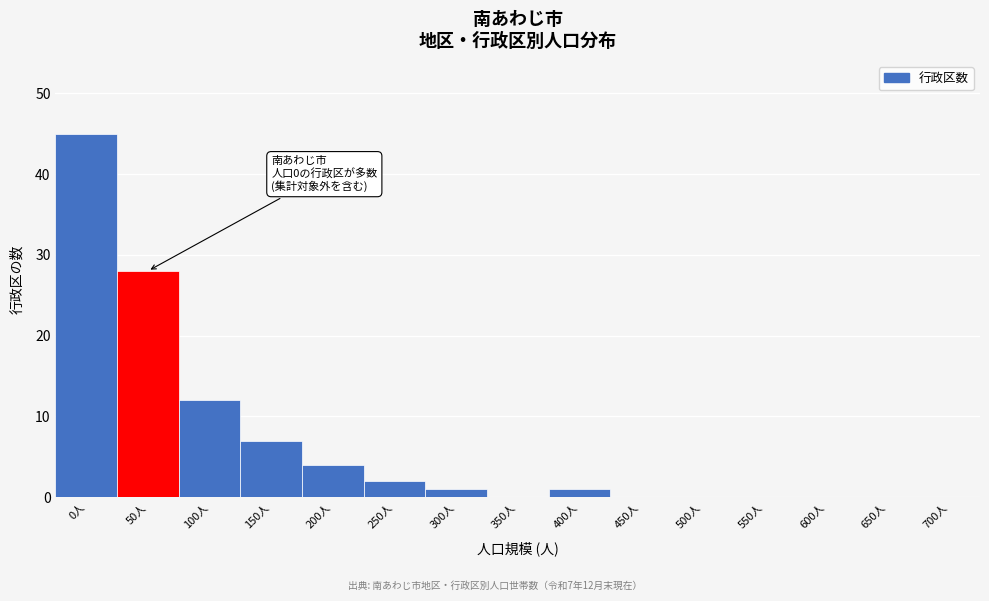

Reading right to left, what are all the values shown in this chart?

700人=0	650人=0	600人=0	550人=0	500人=0	450人=0	400人=1	350人=0	300人=1	250人=2	200人=4	150人=7	100人=12	50人=28	0人=45